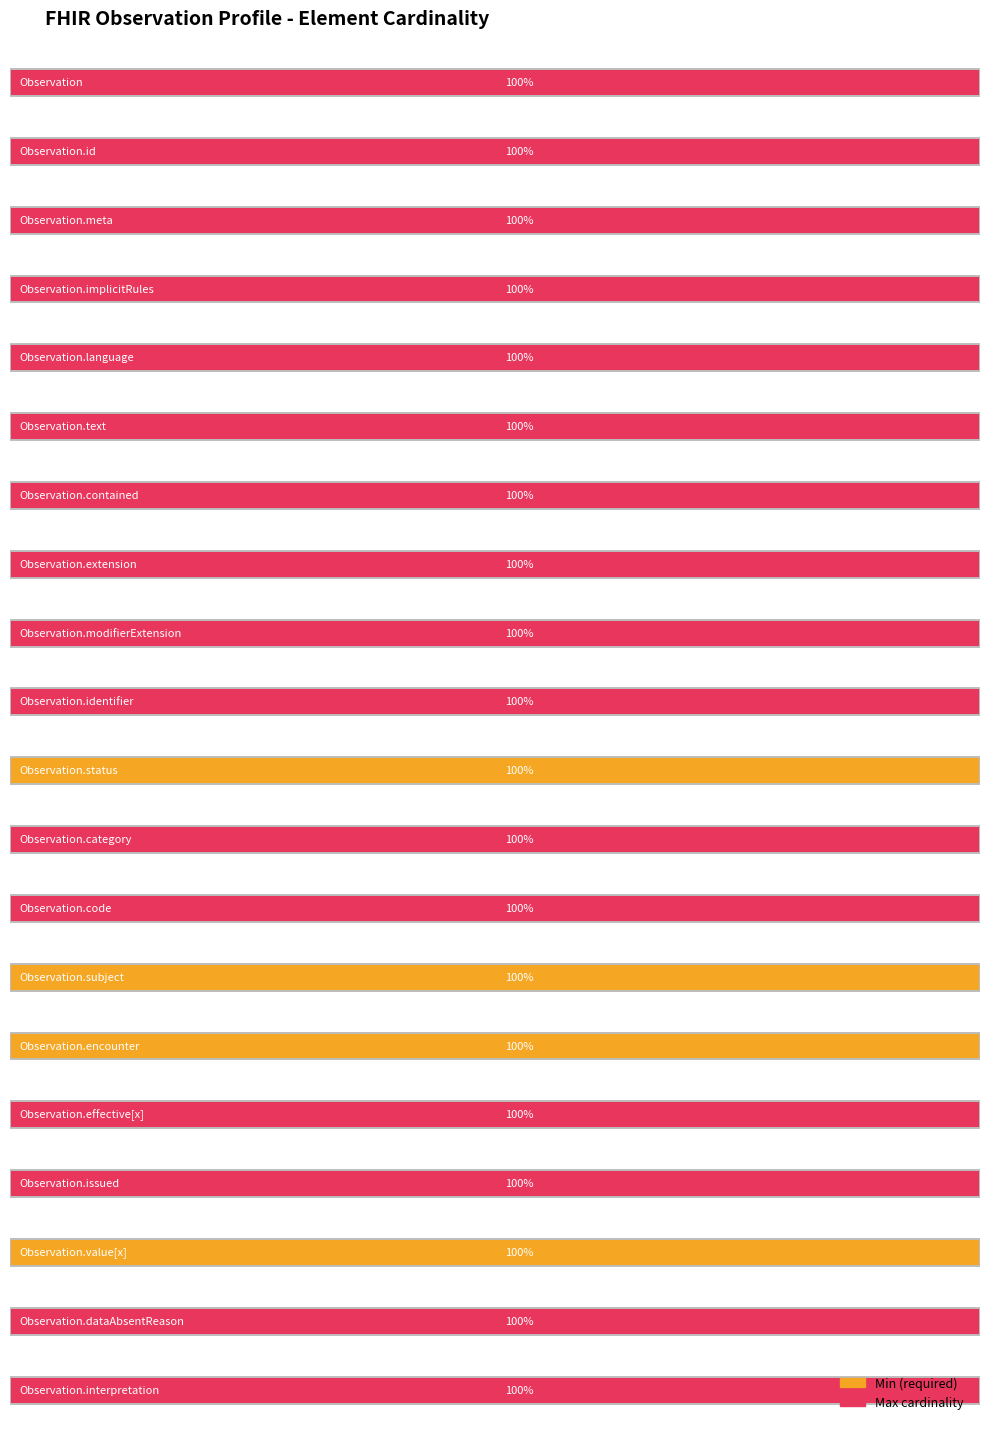

Are the bars grouped side by side (vs. stacked)?

Yes